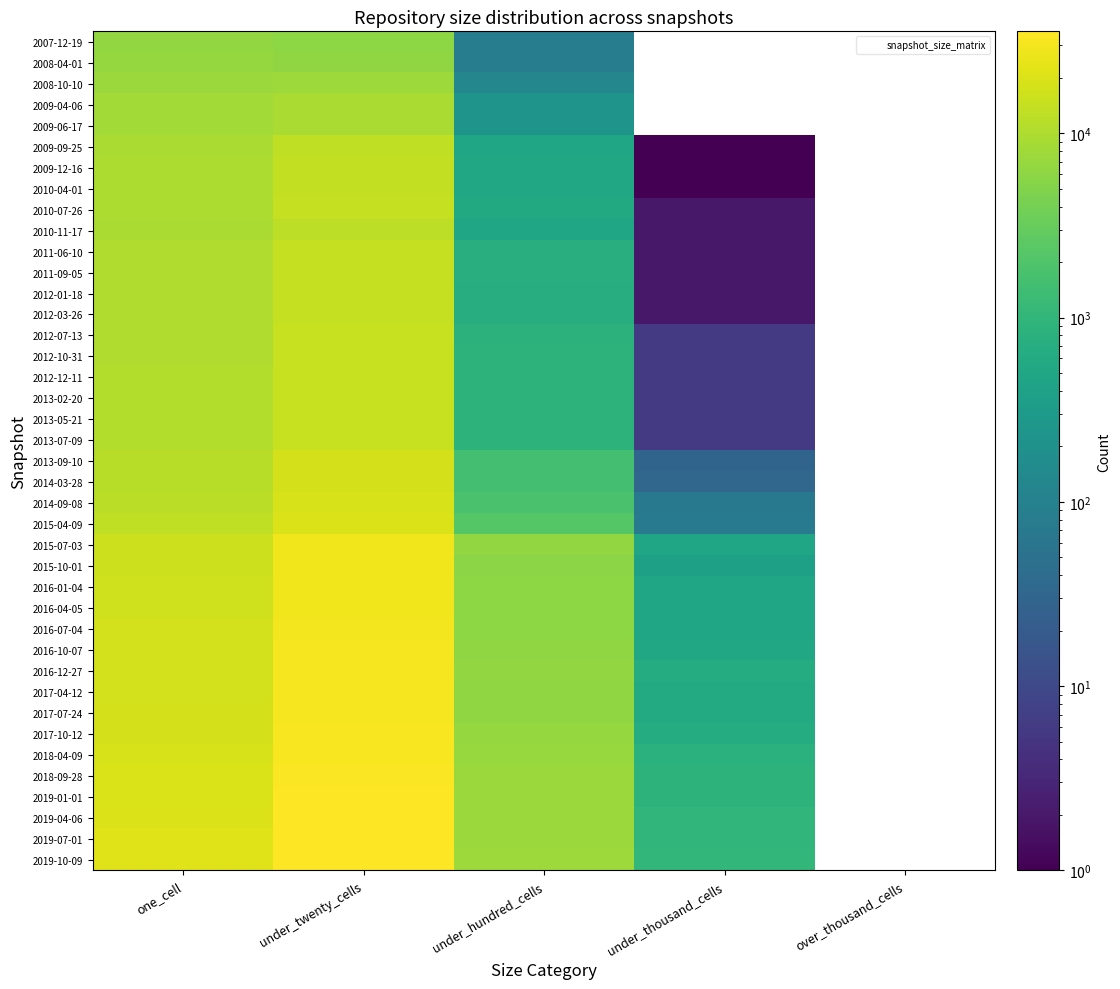

At which category is the sum across all series the highest?

under_twenty_cells